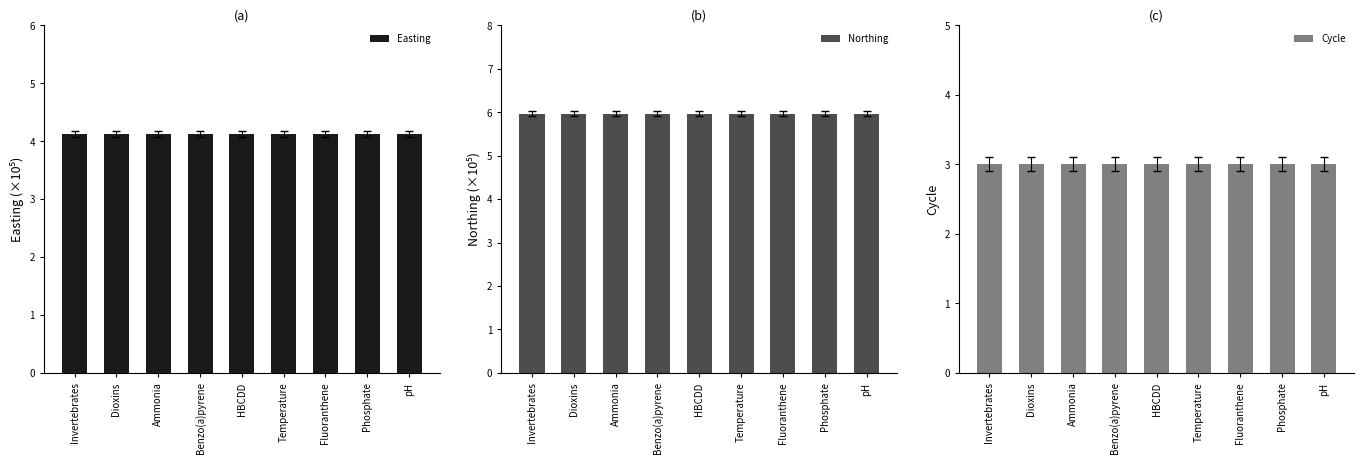

List the labels in order of Cycle value, smallest first.

Invertebrates, Dioxins, Ammonia, Benzo(a)pyrene, HBCDD, Temperature, Fluoranthene, Phosphate, pH